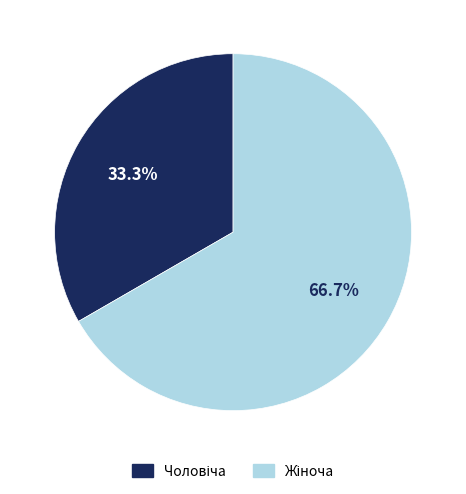

Count the number of slices in the pie.

2